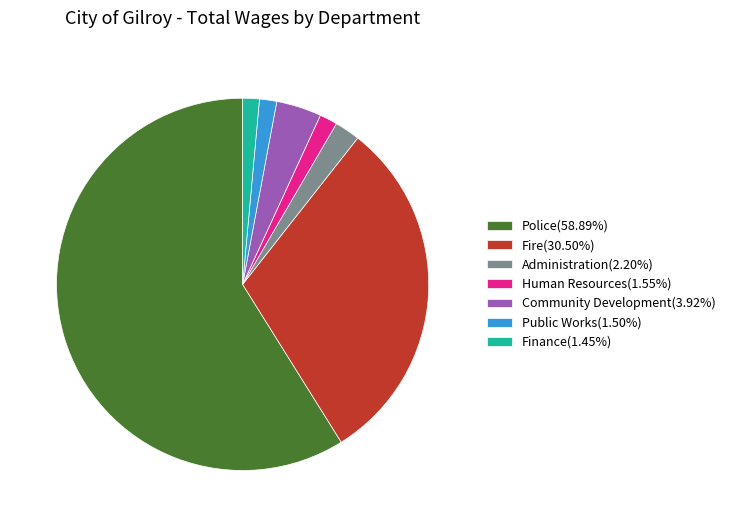

Approximately how many times larger is the value at Fire(30.50%) compared to Administration(2.20%)?

13.9